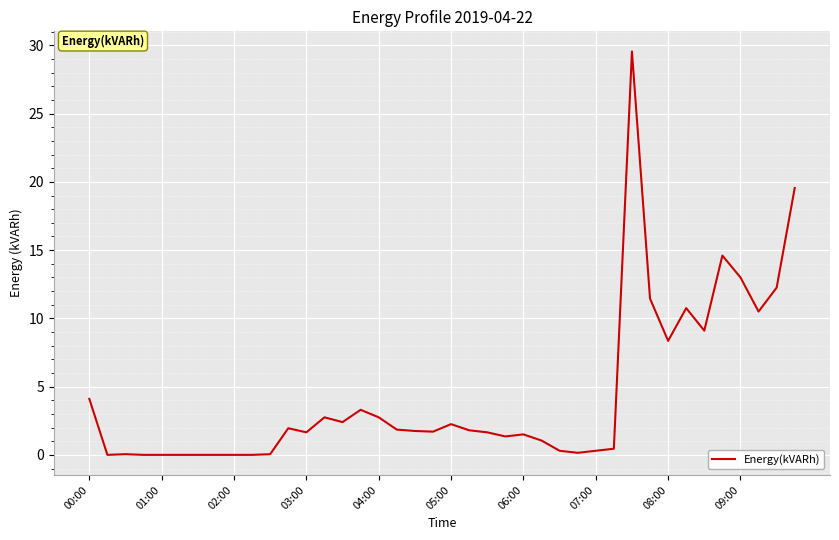

The value at 03:00 is 1.6. True or false?

True